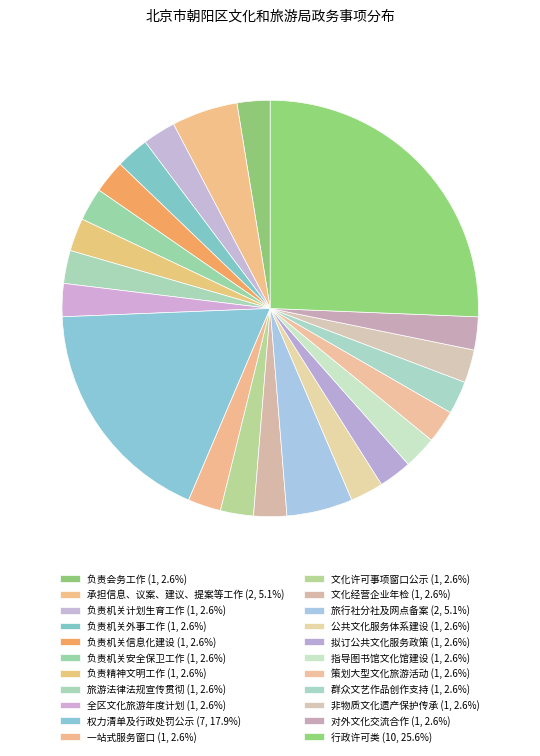

Count the number of slices in the pie.

22